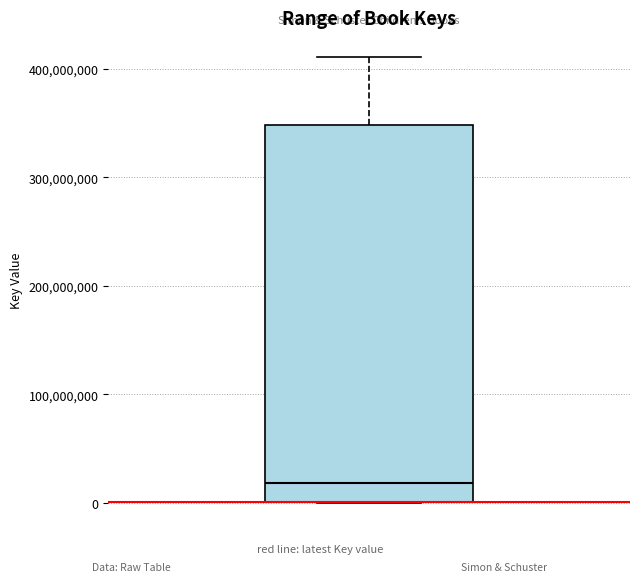

Where does the median line of the box sit on the y-axis? The values are not printed on the chart, so give them approximately, as read against the axis.

20000000